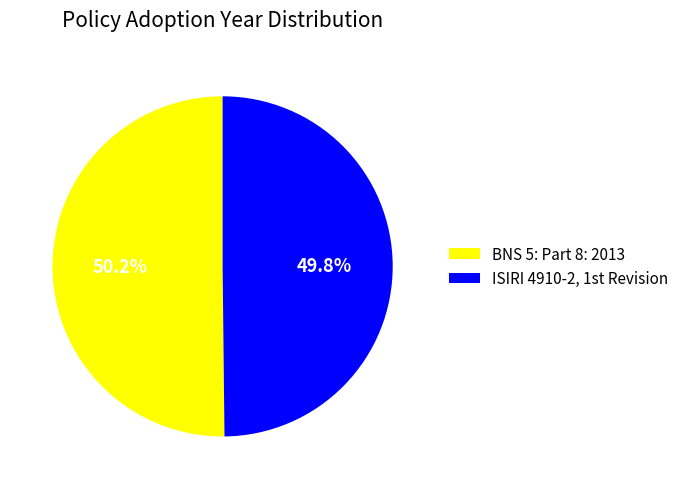

Rank the categories by value from lowest to highest.

ISIRI 4910-2, 1st Revision, BNS 5: Part 8: 2013